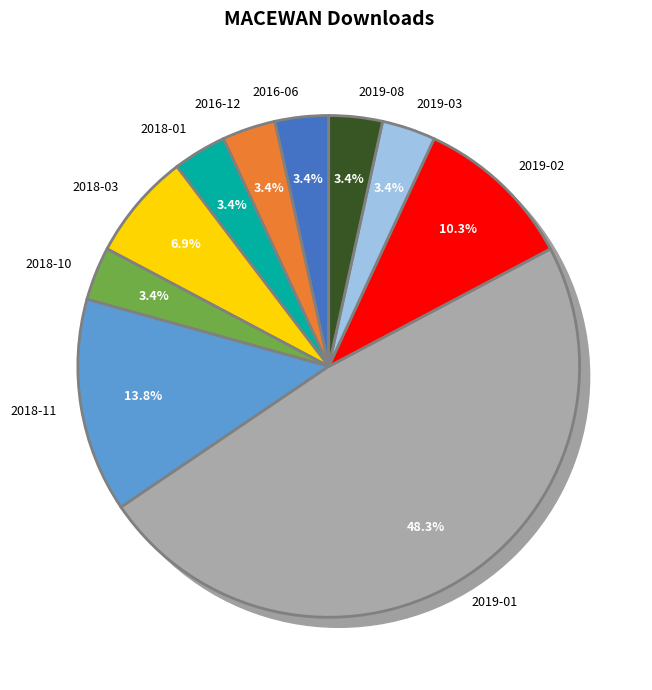

To the nearest percent, what percentage of the pie is 2018-03?

7%